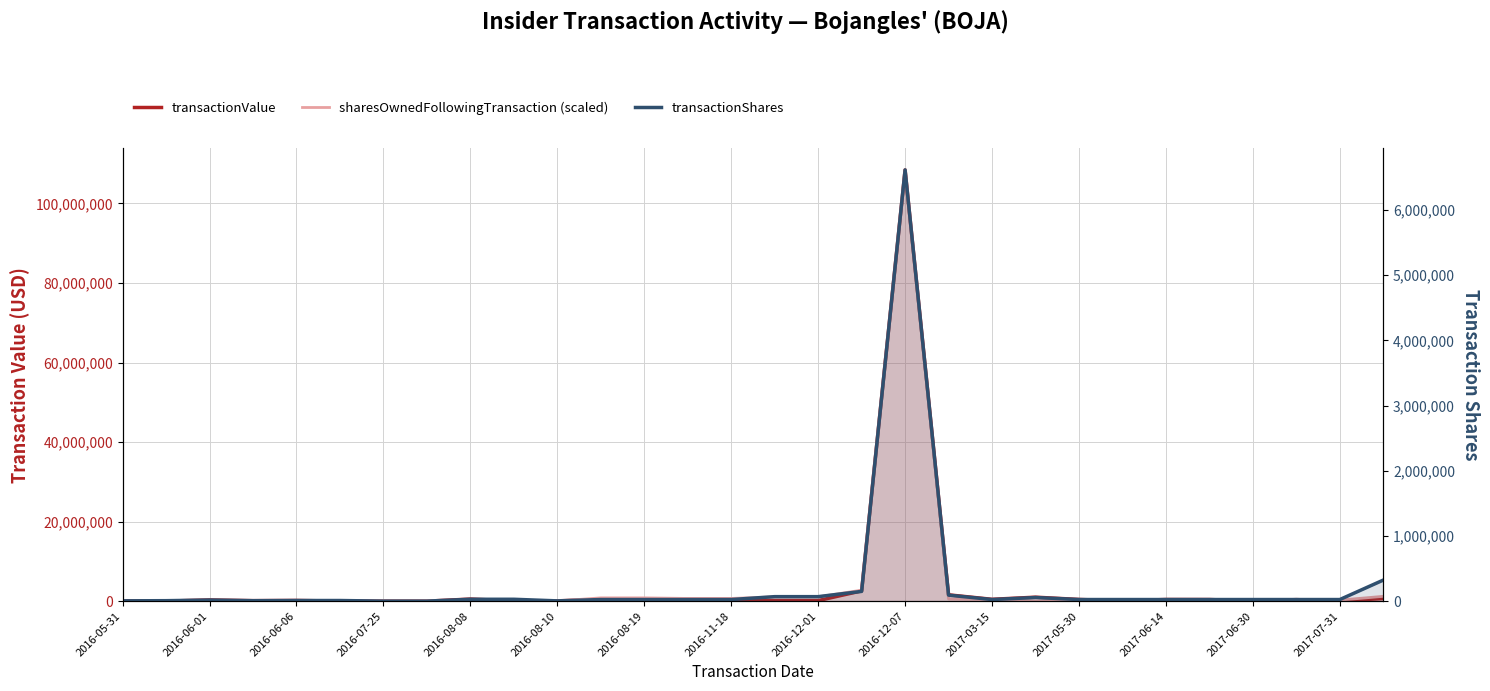

Between 2016-08-10 and 2016-11-18, which is larger?

2016-11-18